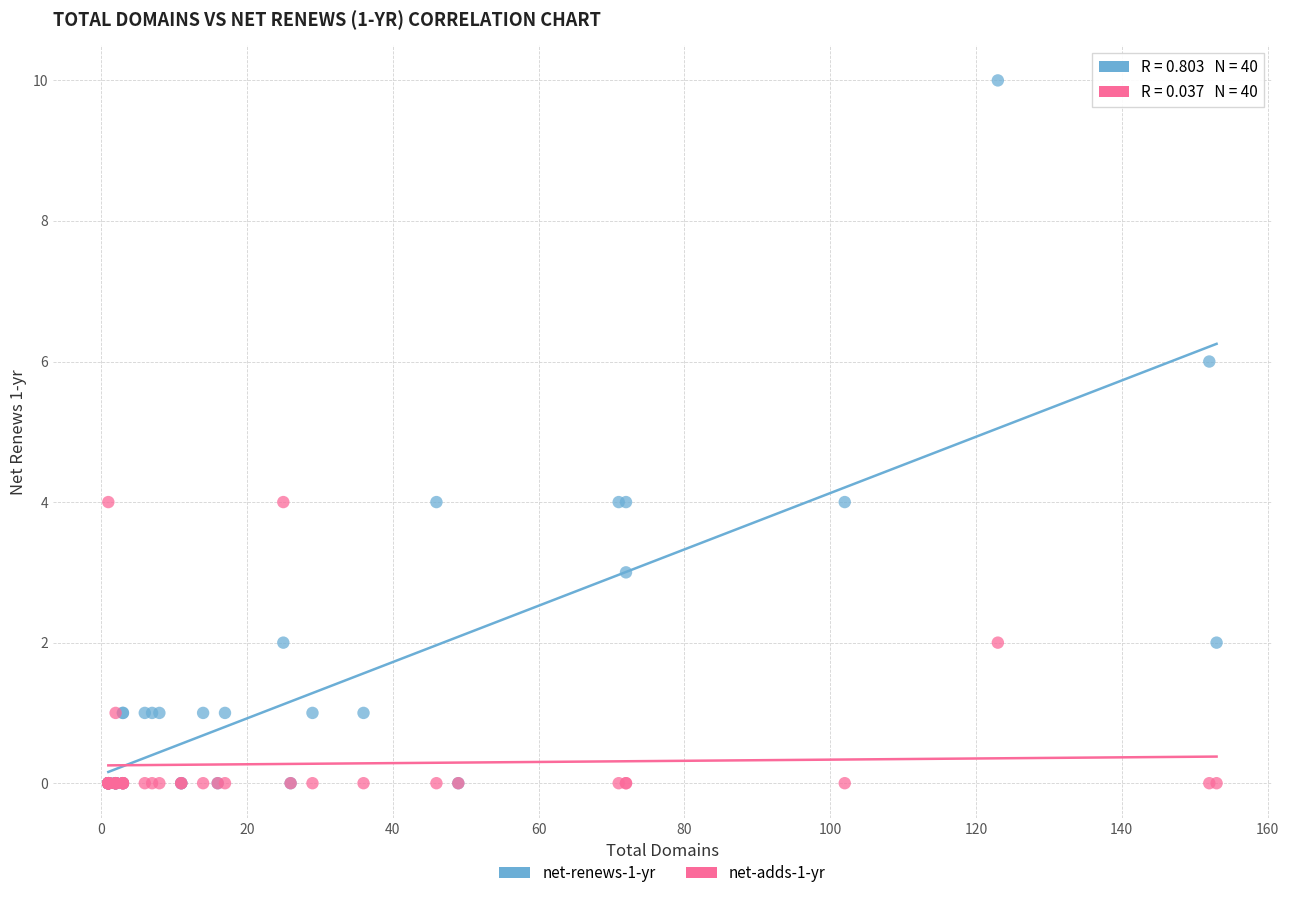

Which series has the largest Y range (max minus min)?

net-renews-1-yr